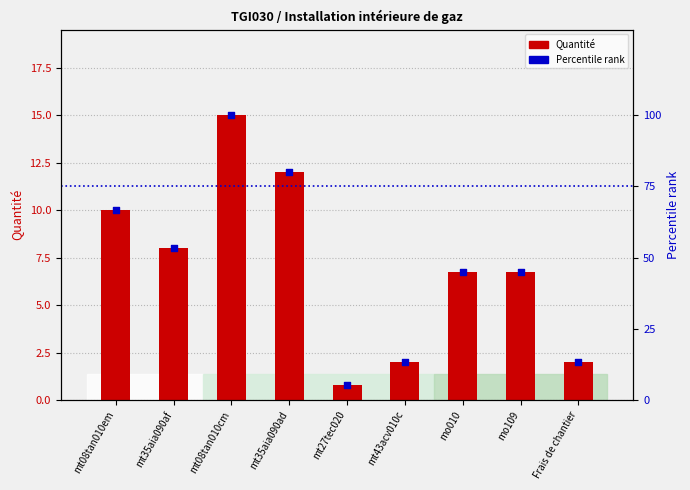

Which series has the widest spread of Y values?

Percentile rank